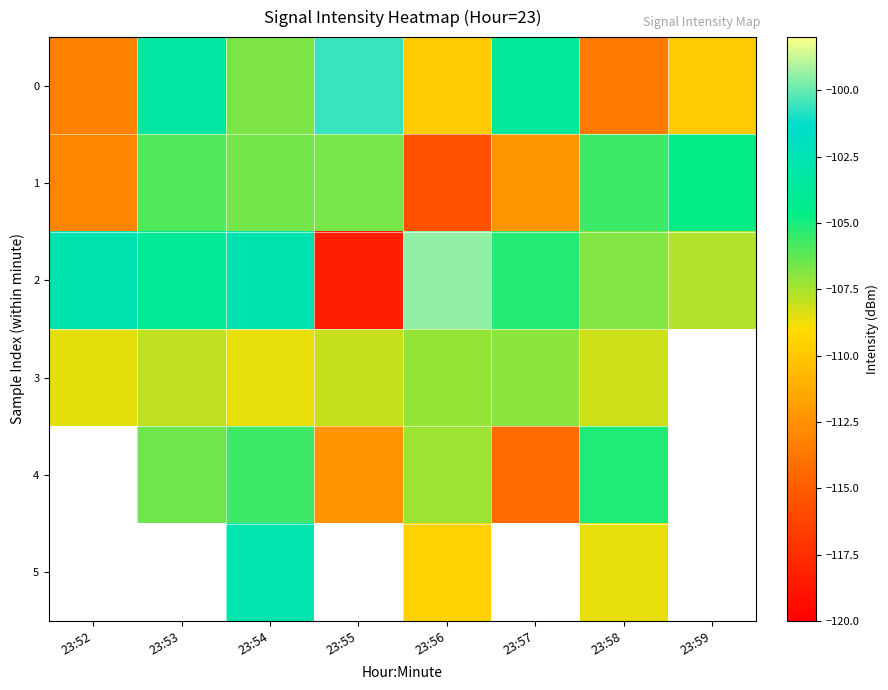

Which category has the lowest value across all series?

23:55